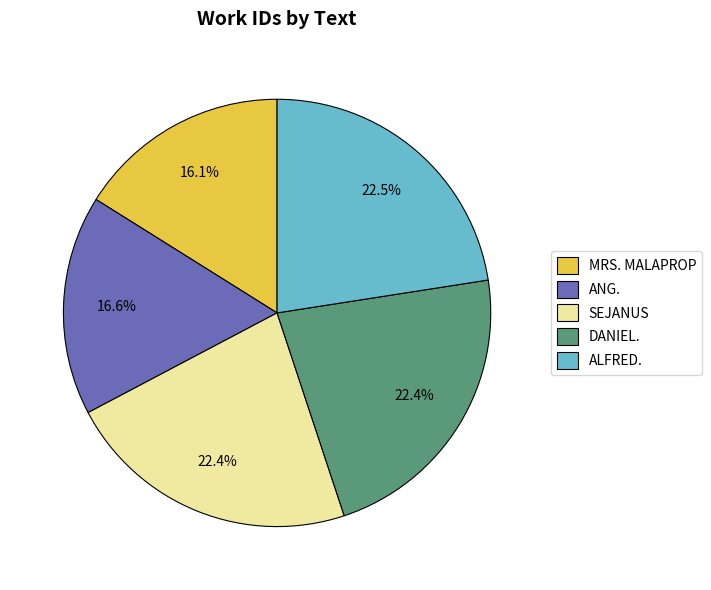

What is the total percentage of ANG. and SEJANUS?

39.0%